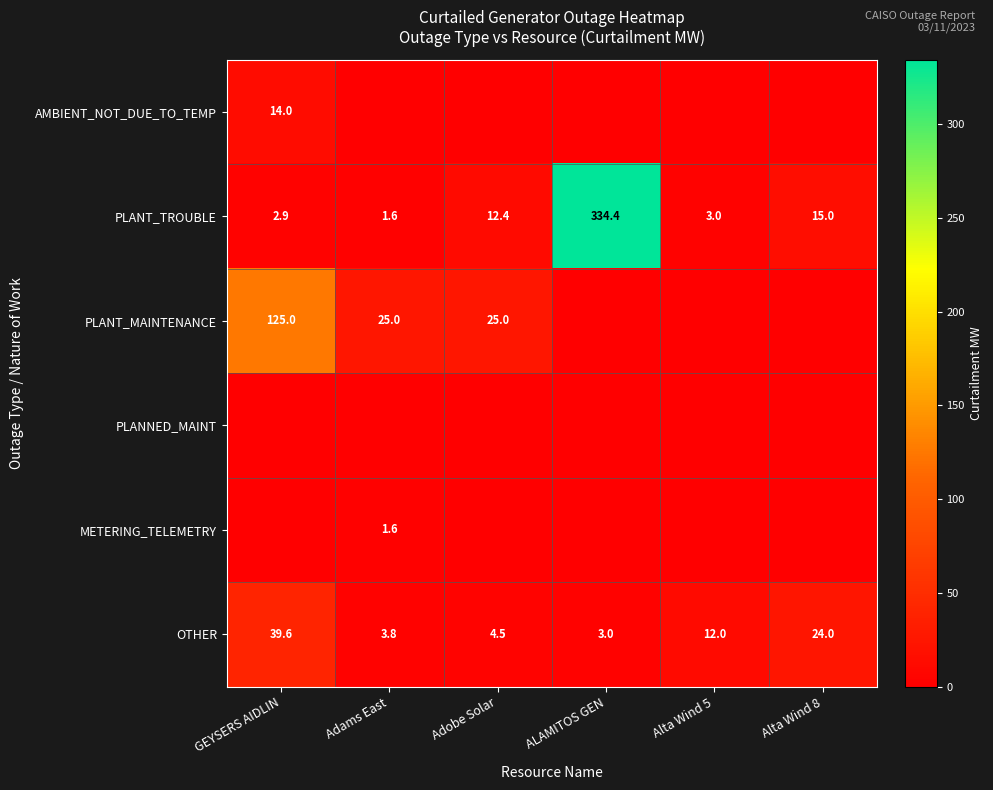

What is the minimum value for OTHER?

3.0